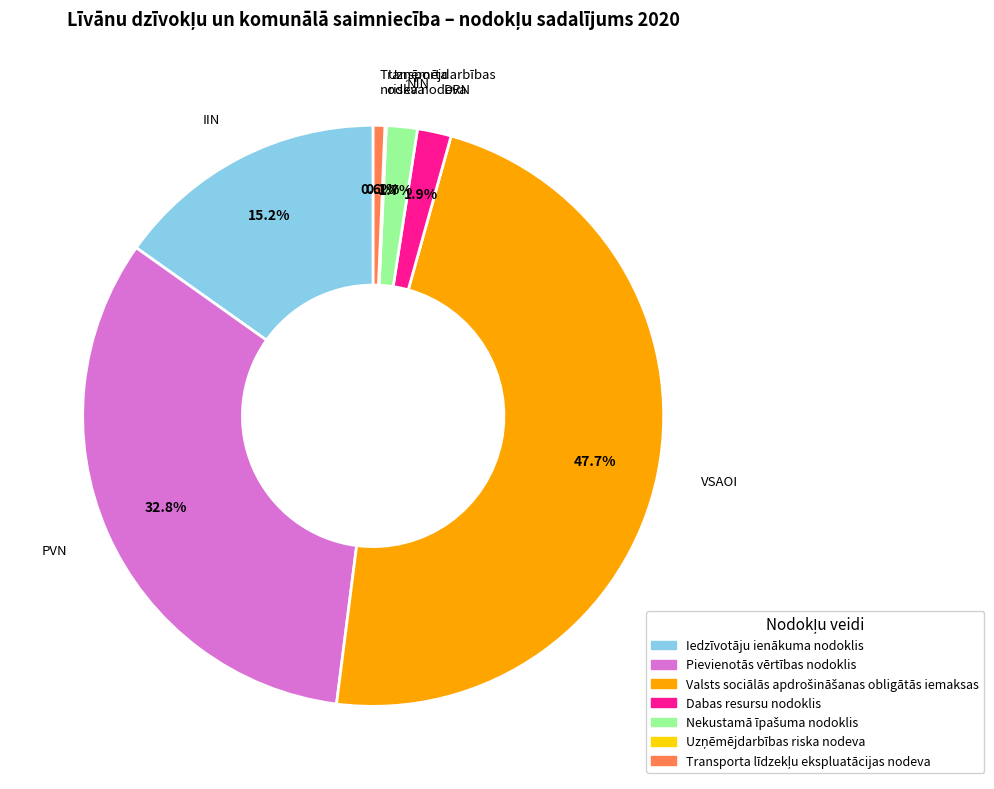

Is there any slice that represents more than half of the pie?

No